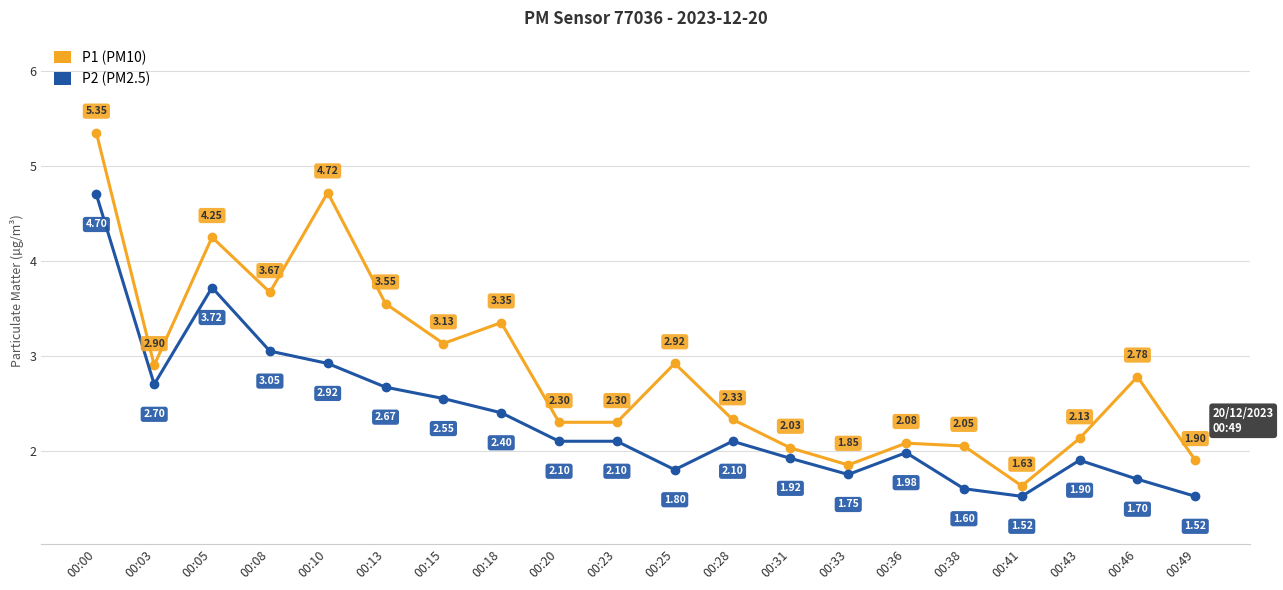

What is the spread (max minus min) of values at 00:15?

0.6